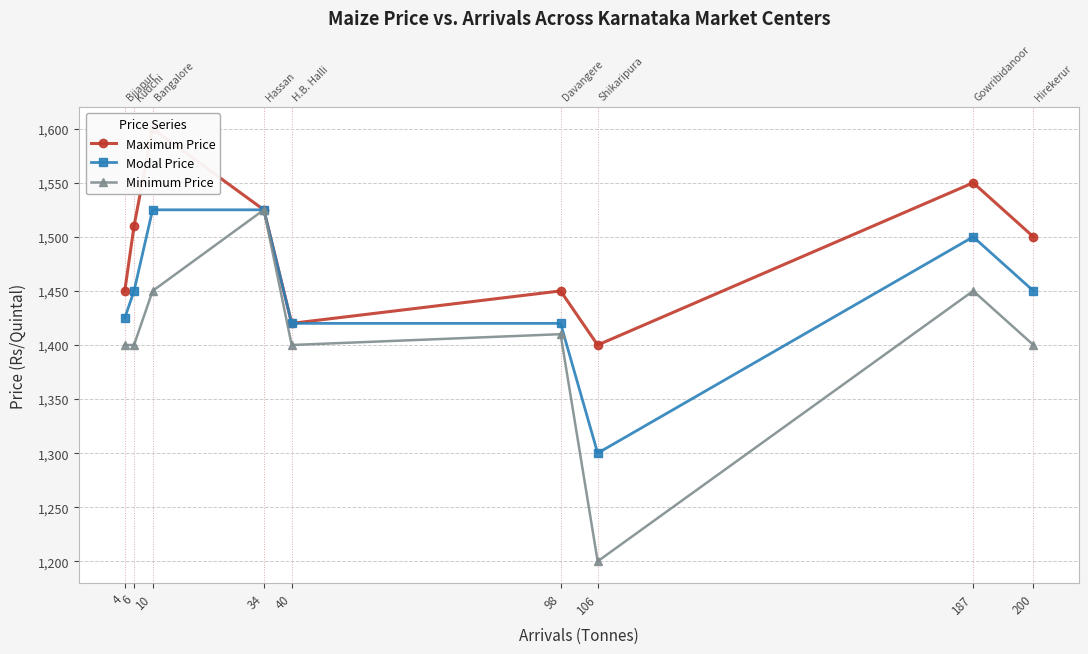

In Minimum Price, how many points are higher than both neighbors (excluding endpoints)?

3